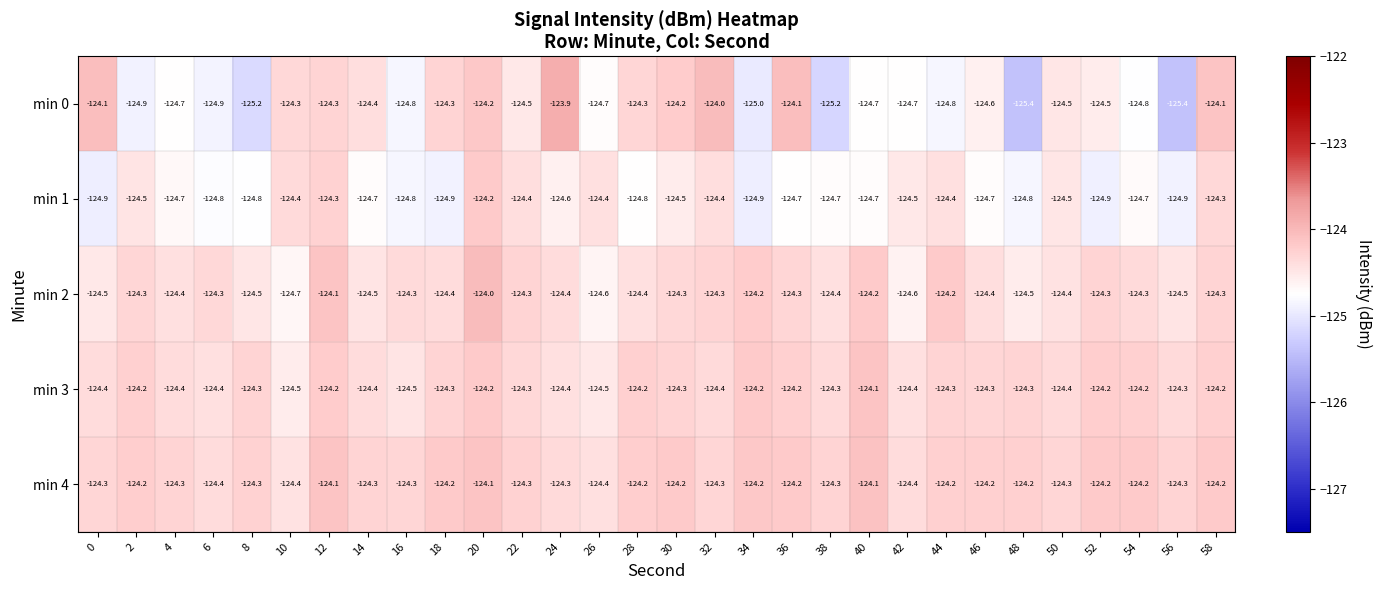

Which series has the largest total across all categories?

min 4